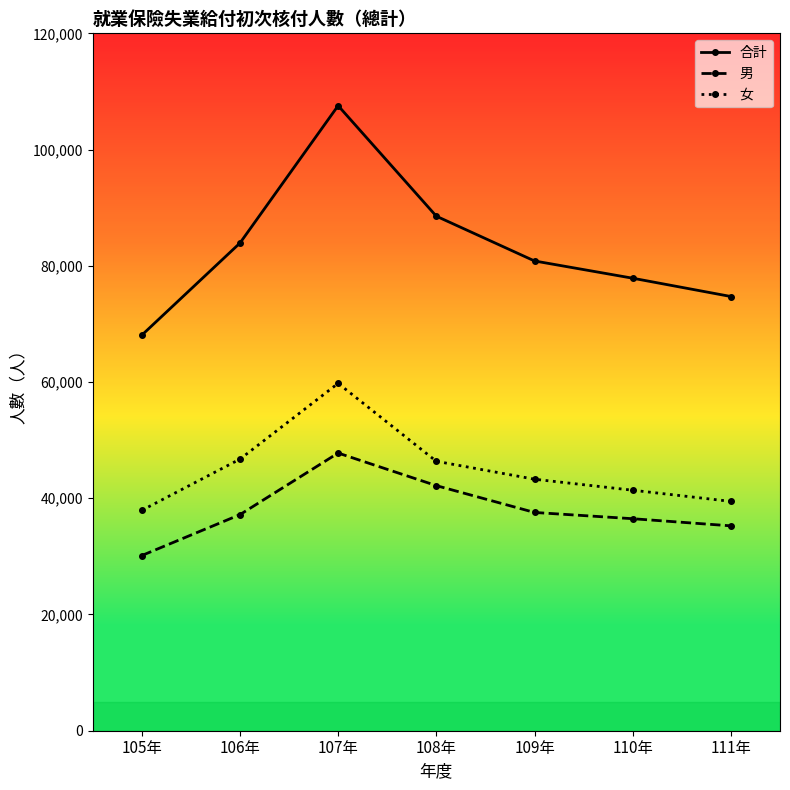

What is the difference between the highest and lowest values at 107年?

59773